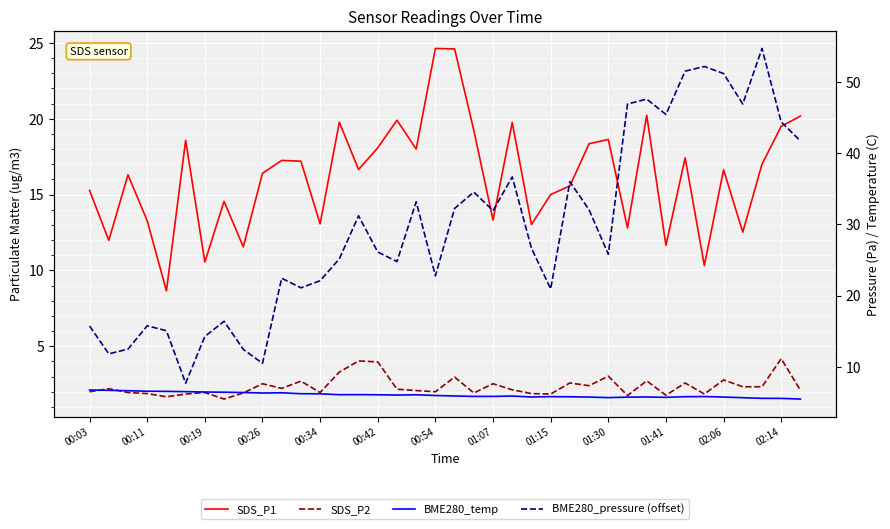

What is the maximum value for BME280_pressure (offset)?

54.8